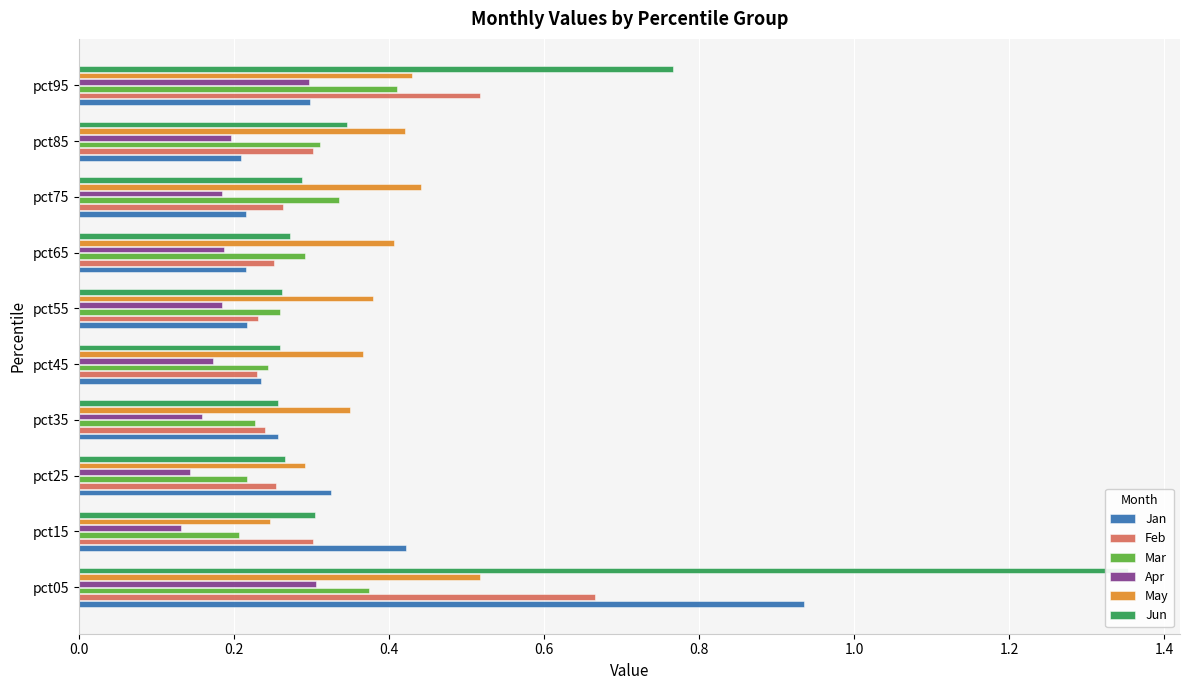

What position from the left is 1.0?

6